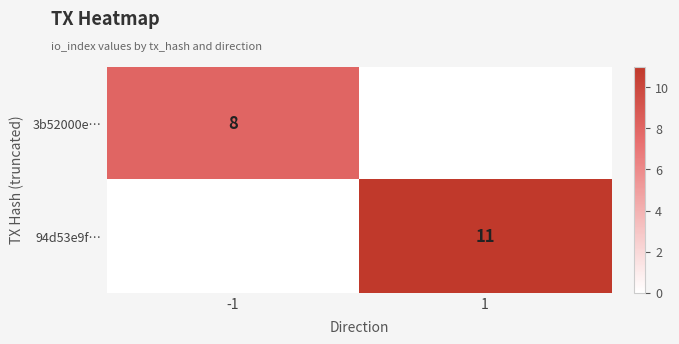

What is the difference between the highest and lowest values at 1?

11